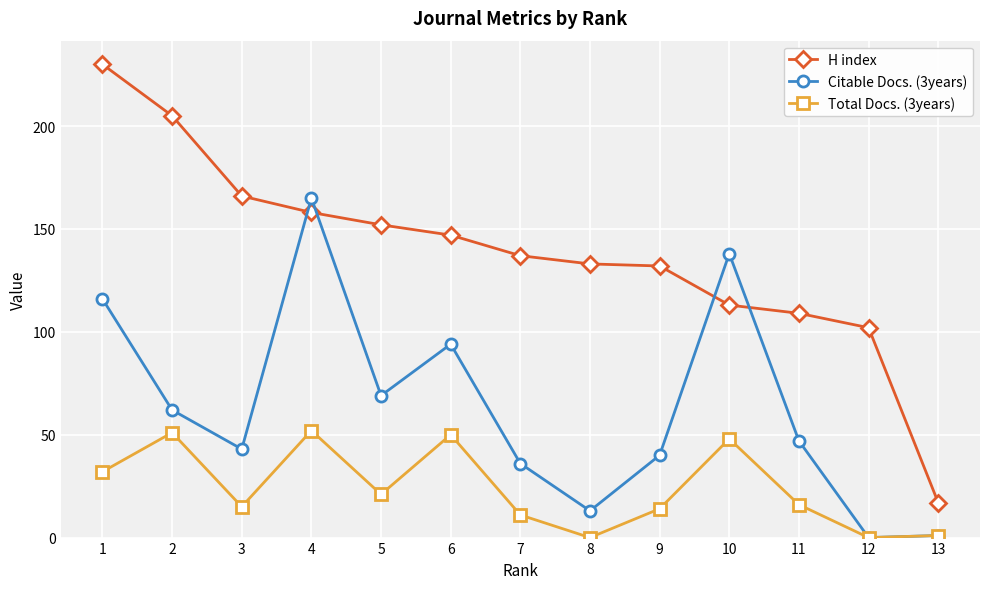

Which series has the largest range (max minus min)?

H index